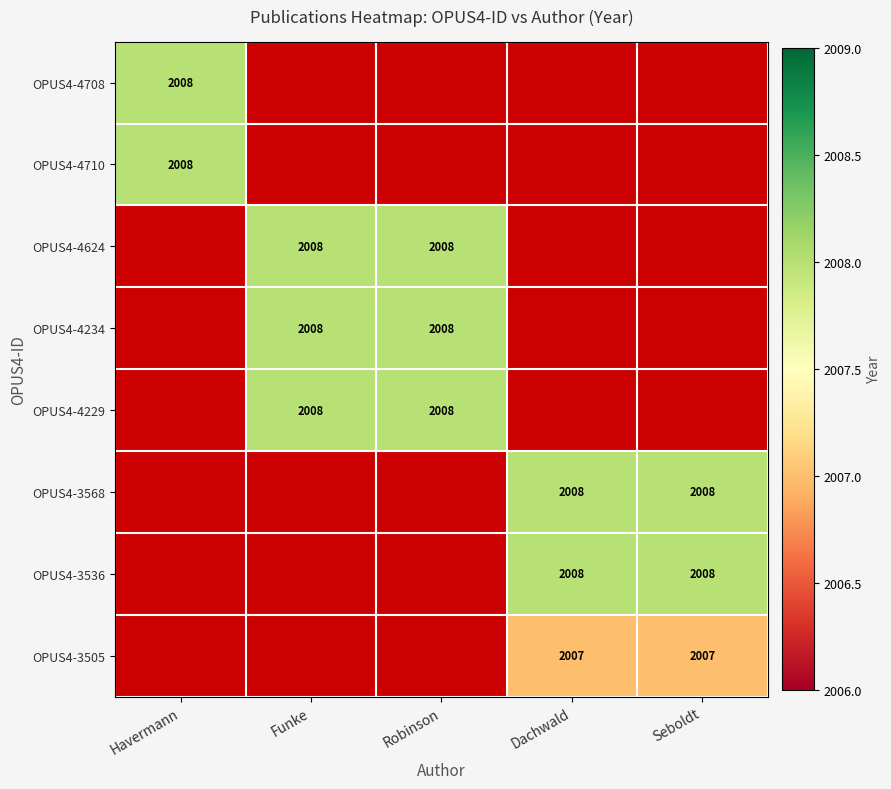

Is it true that OPUS4-3536 equals 2008 at Seboldt?

True